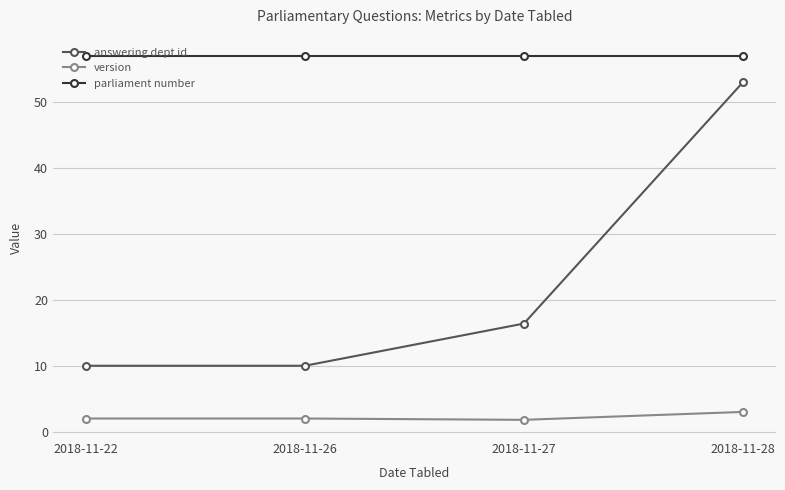

Does the chart display data point markers on the line(s)?

Yes